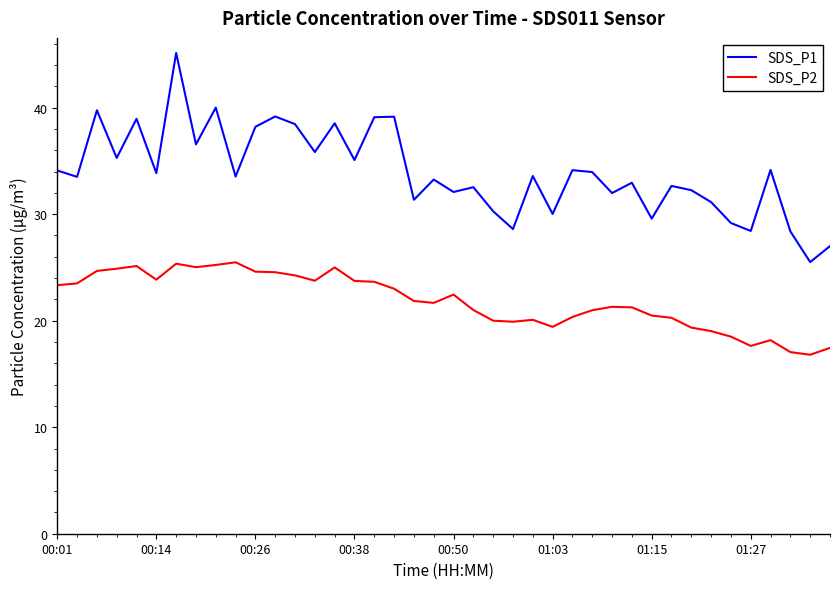

Which series has the largest range (max minus min)?

SDS_P1